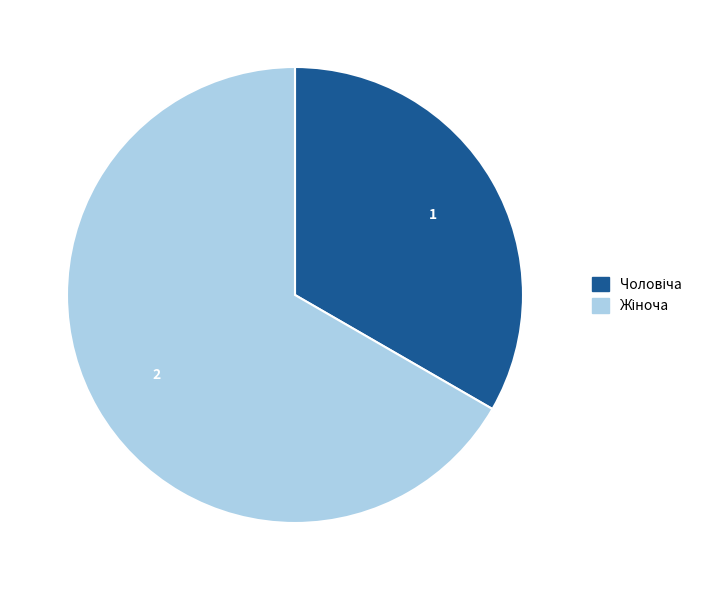

Is there a majority slice in this chart?

Yes